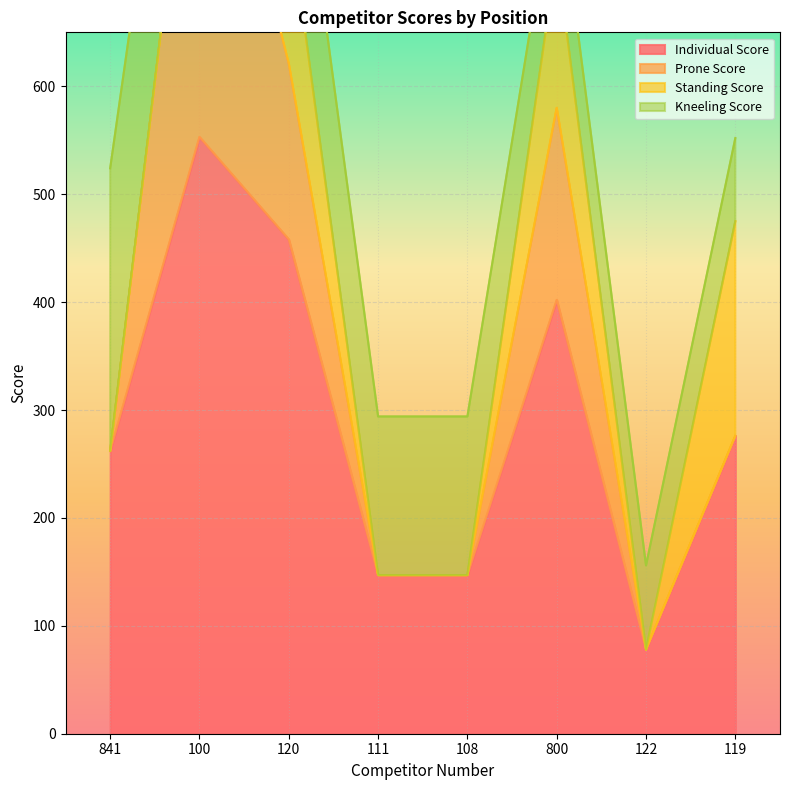

Between 120 and 841, which is larger?

120